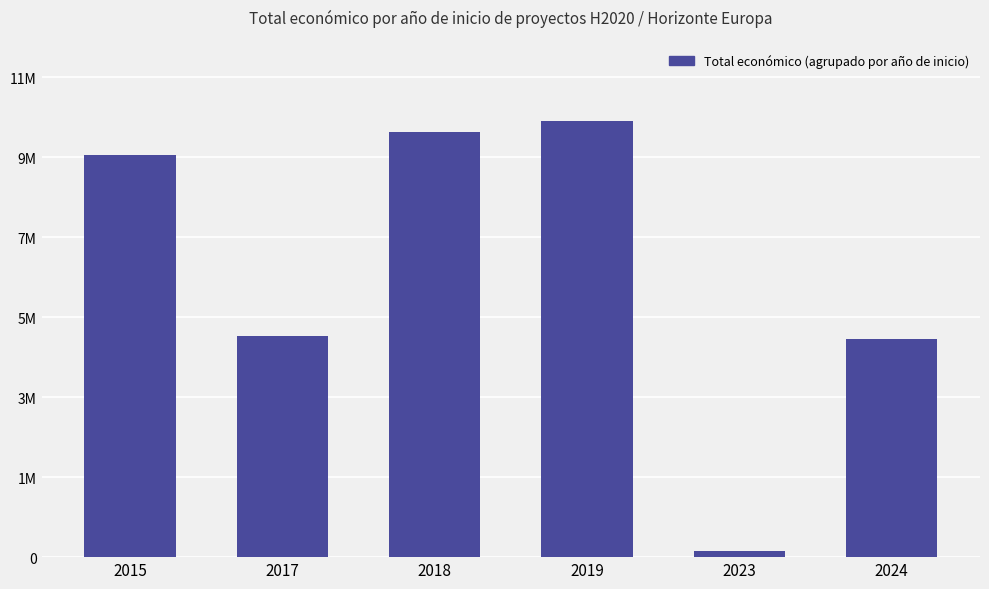

Which category has the highest value across all series?

2019